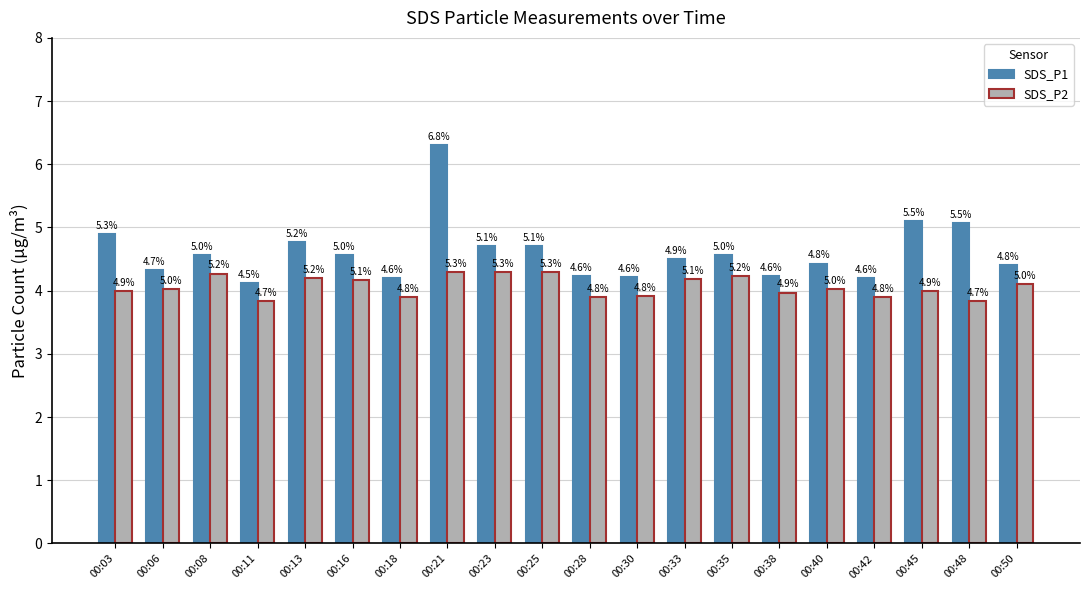

At which category does the chart reach its peak across all series?

00:21